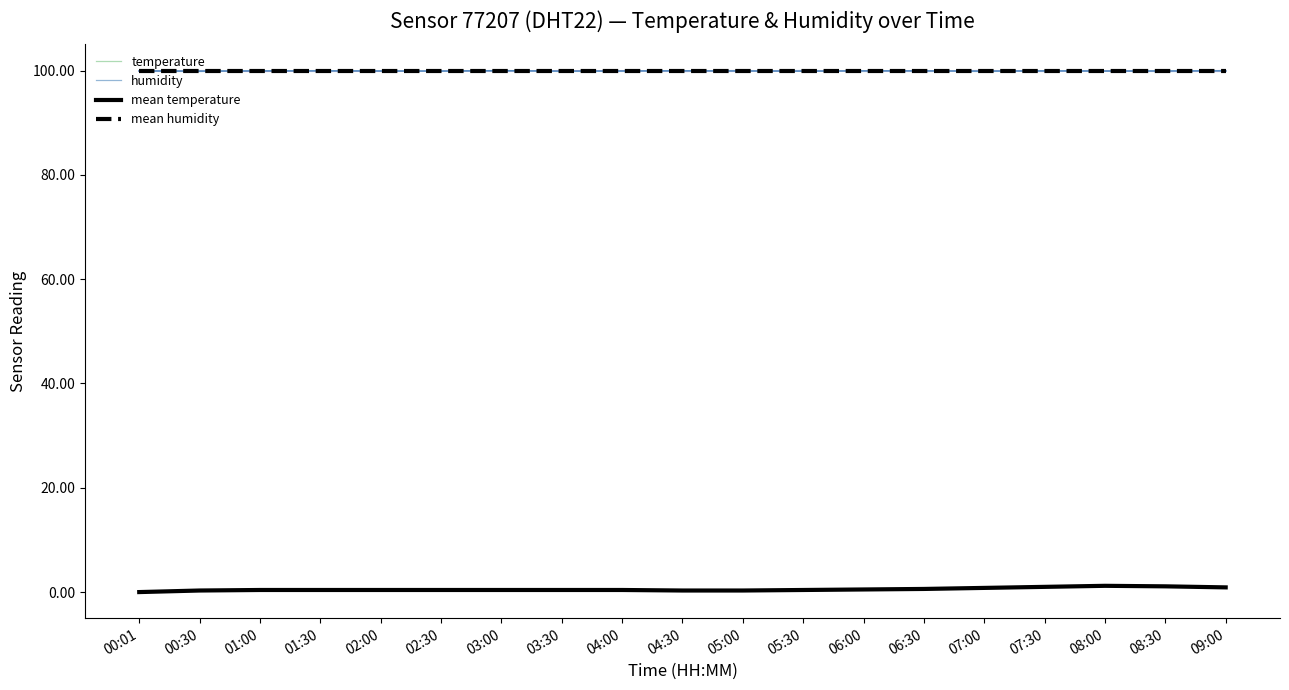

Which series has the largest total across all categories?

humidity